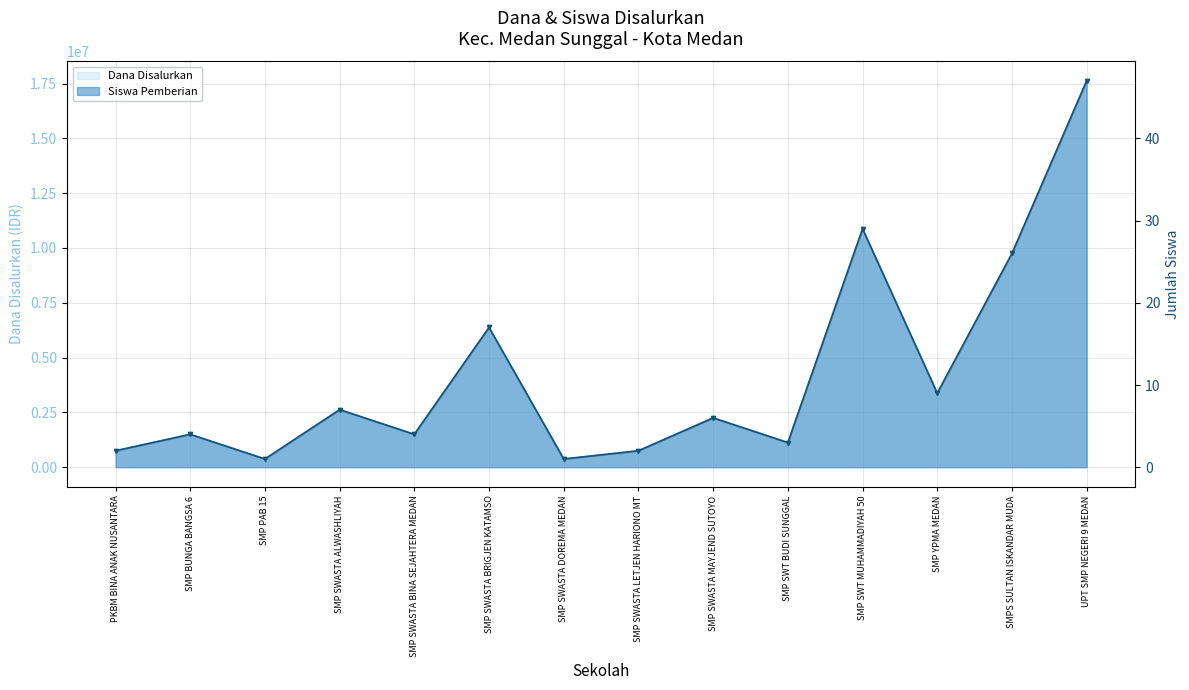

What is the label of the 3rd point from the right?

SMP YPMA MEDAN